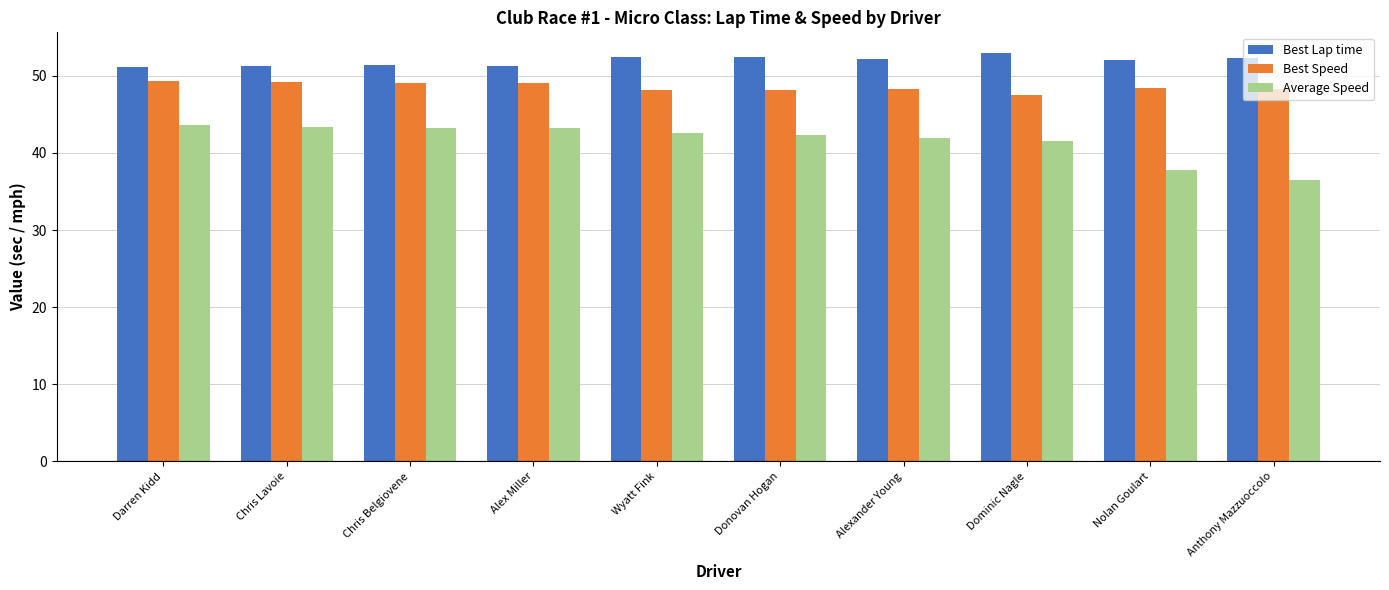

Are the bars grouped side by side (vs. stacked)?

Yes